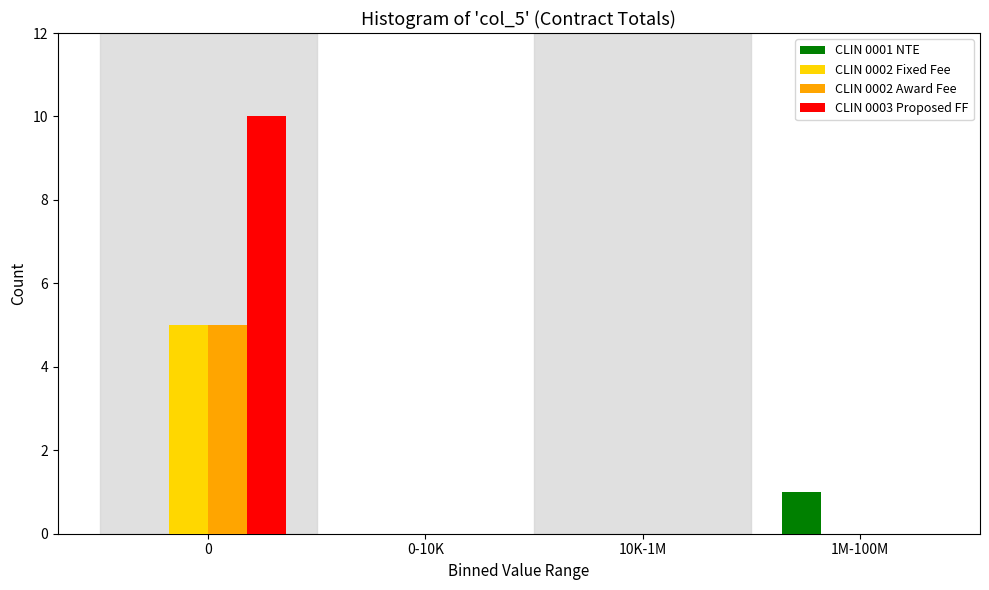

Reading left to right, extract all data points from this chart.

CLIN 0001 NTE: 0=0	0-10K=0	10K-1M=0	1M-100M=1
CLIN 0002 Fixed Fee: 0=5	0-10K=0	10K-1M=0	1M-100M=0
CLIN 0002 Award Fee: 0=5	0-10K=0	10K-1M=0	1M-100M=0
CLIN 0003 Proposed FF: 0=10	0-10K=0	10K-1M=0	1M-100M=0